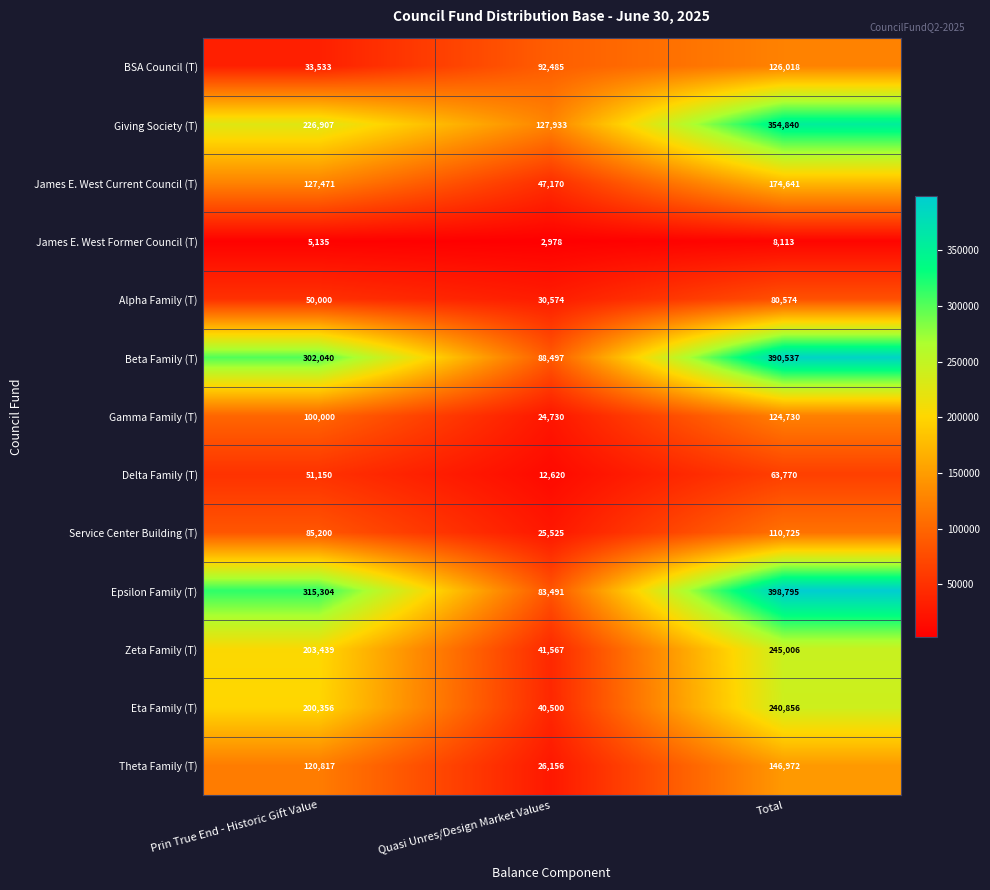

Count the Theta Family (T) values in the range 26156 to 146972.

3